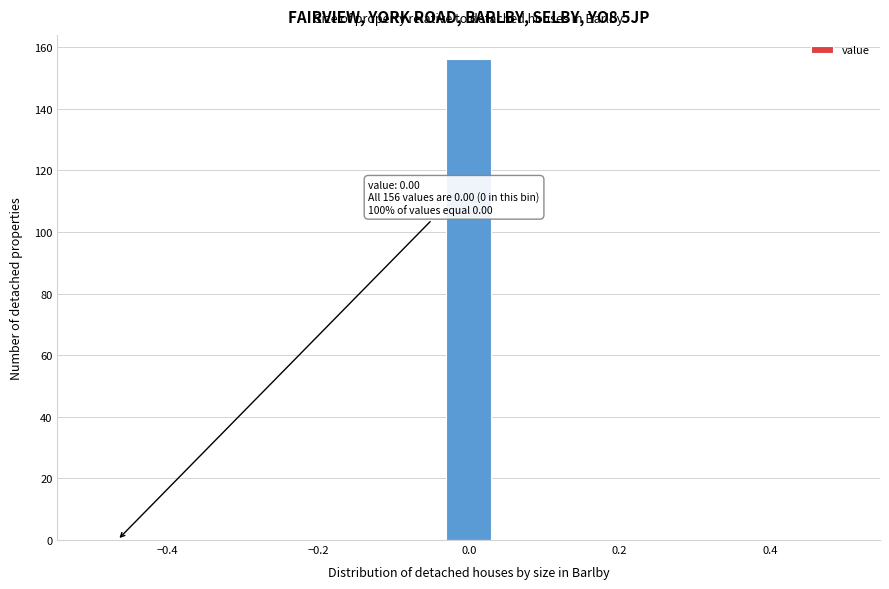

Around what value on the x-axis is the tallest bar? Give the approximate position of its centre, as read against the axis.

0.00